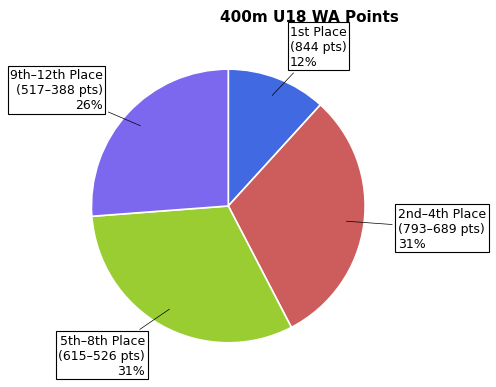

To the nearest percent, what is the average slice percentage?

25%